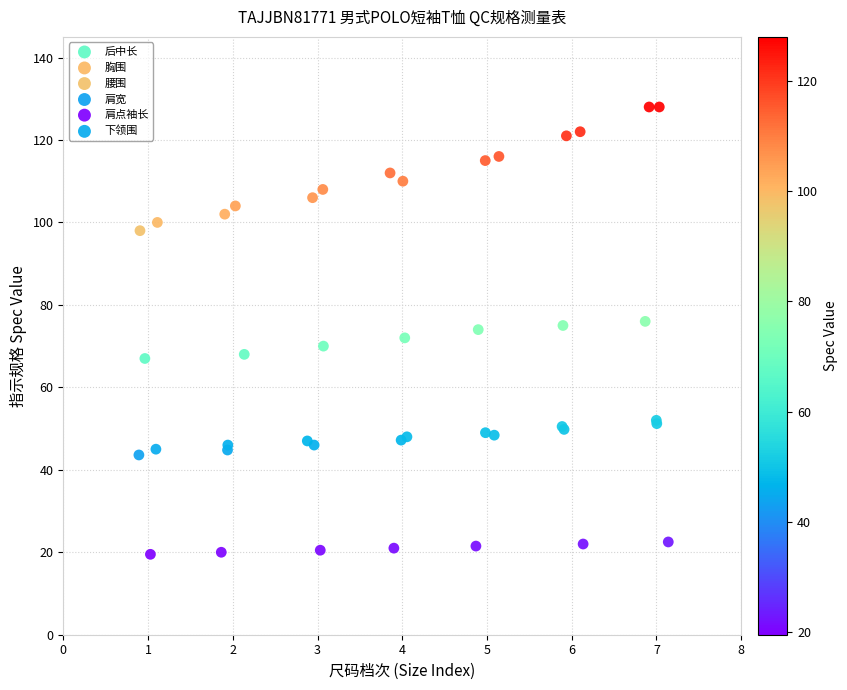

Which series reaches the minimum Y coordinate?

肩点袖长